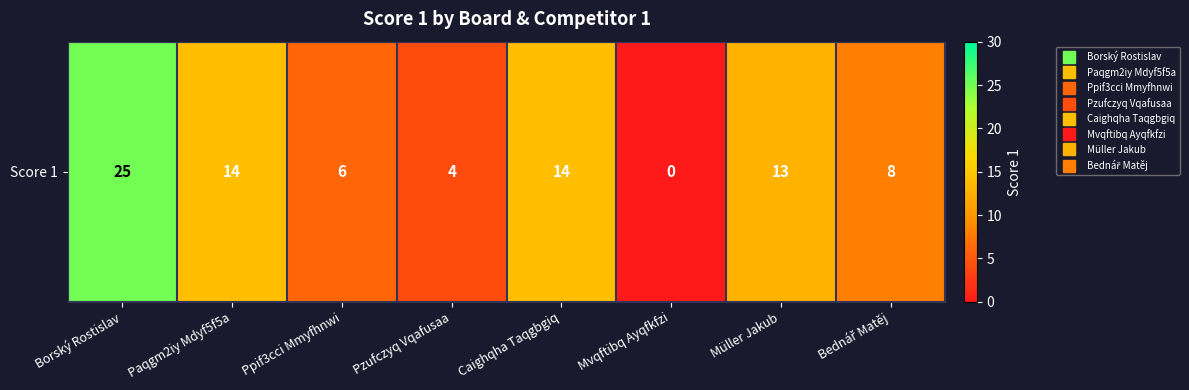

What is the difference between the maximum and minimum values?

25